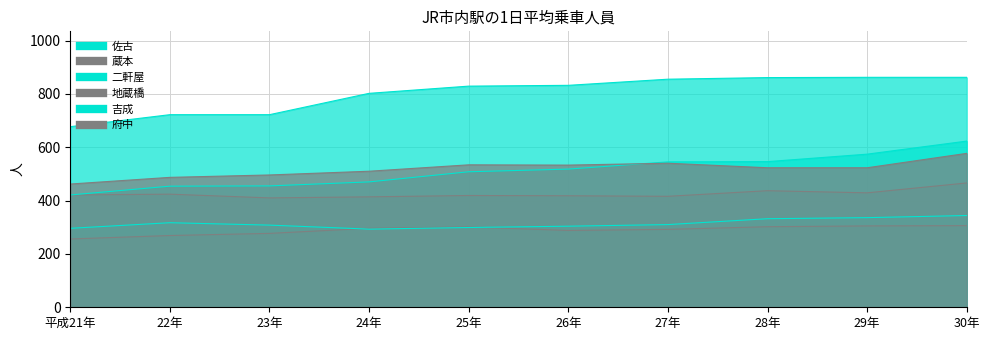

Where does the 二軒屋 series first go above 518?

27年